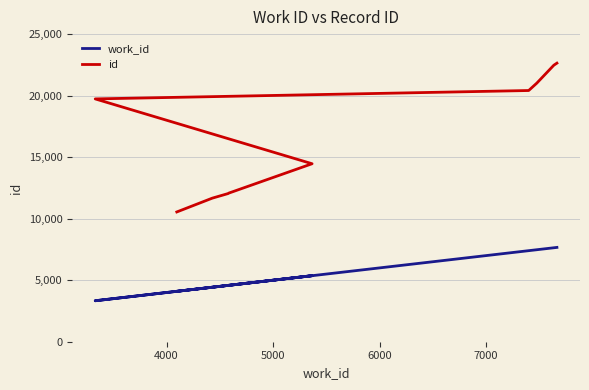

What is the average value of the work_id series?

5656